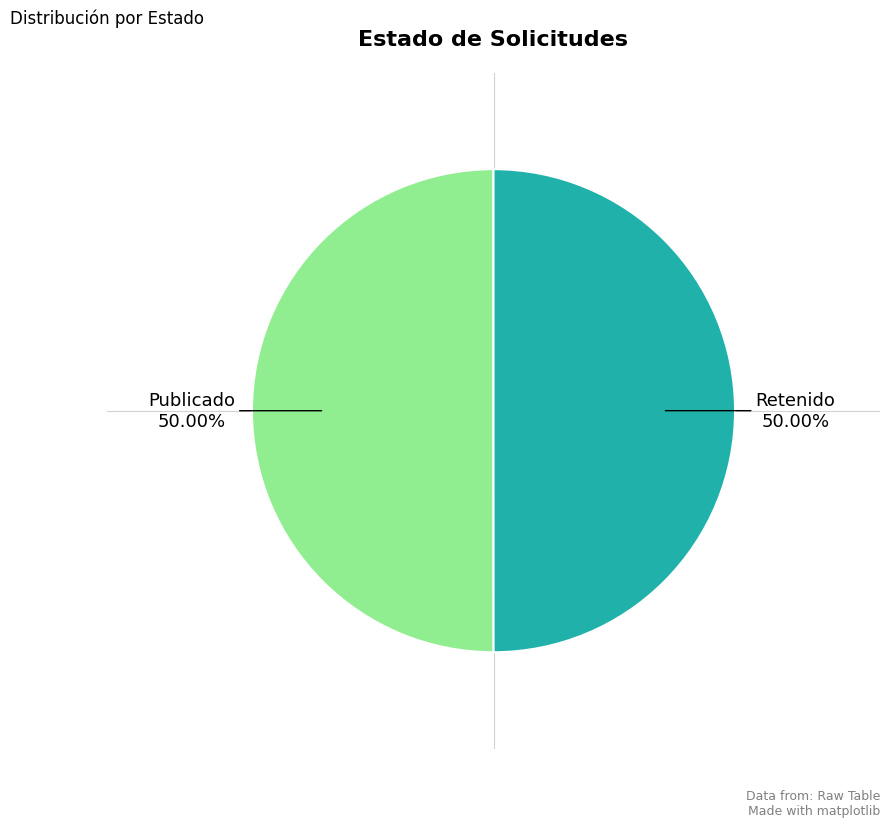

Do Publicado and Retenido together represent more than half of the pie?

Yes